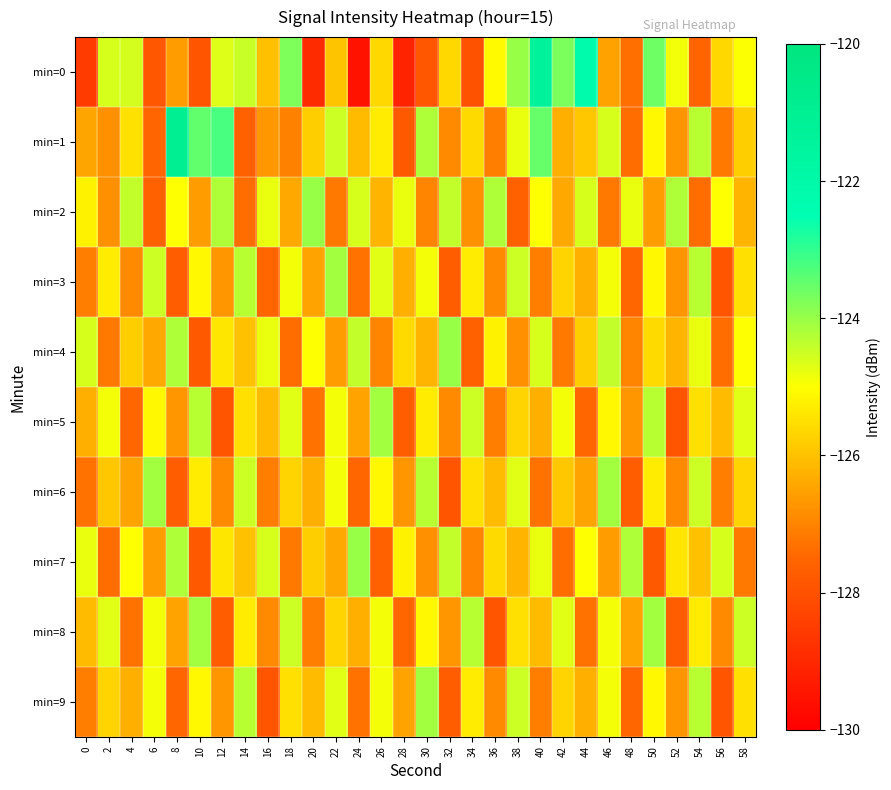

Which has a higher value, 54 or 52?

52